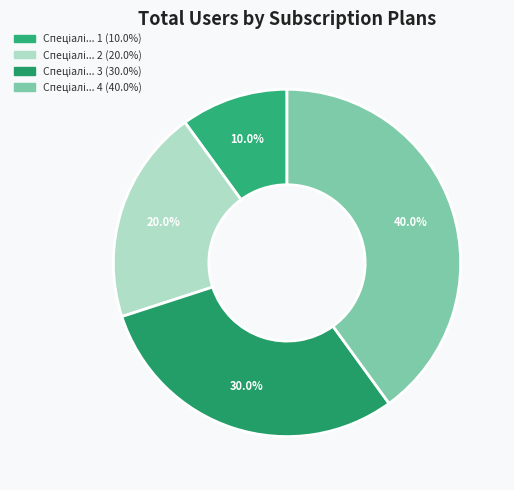

To the nearest percent, what is the average slice percentage?

25%